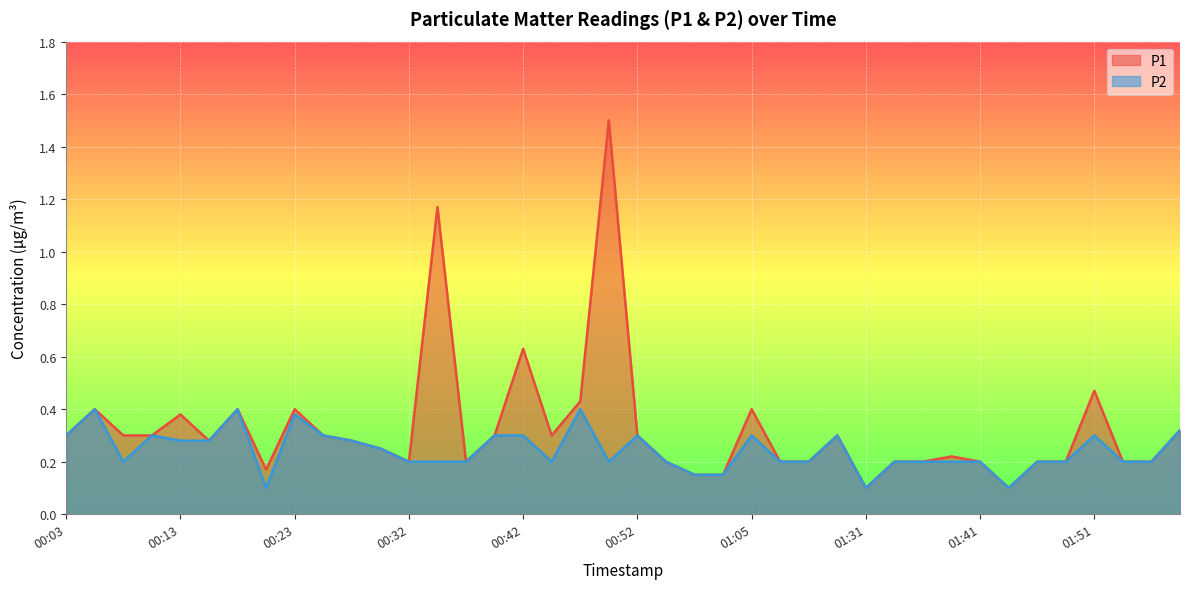

What is the sum of the P2 values at 01:33 and 00:57?

0.4